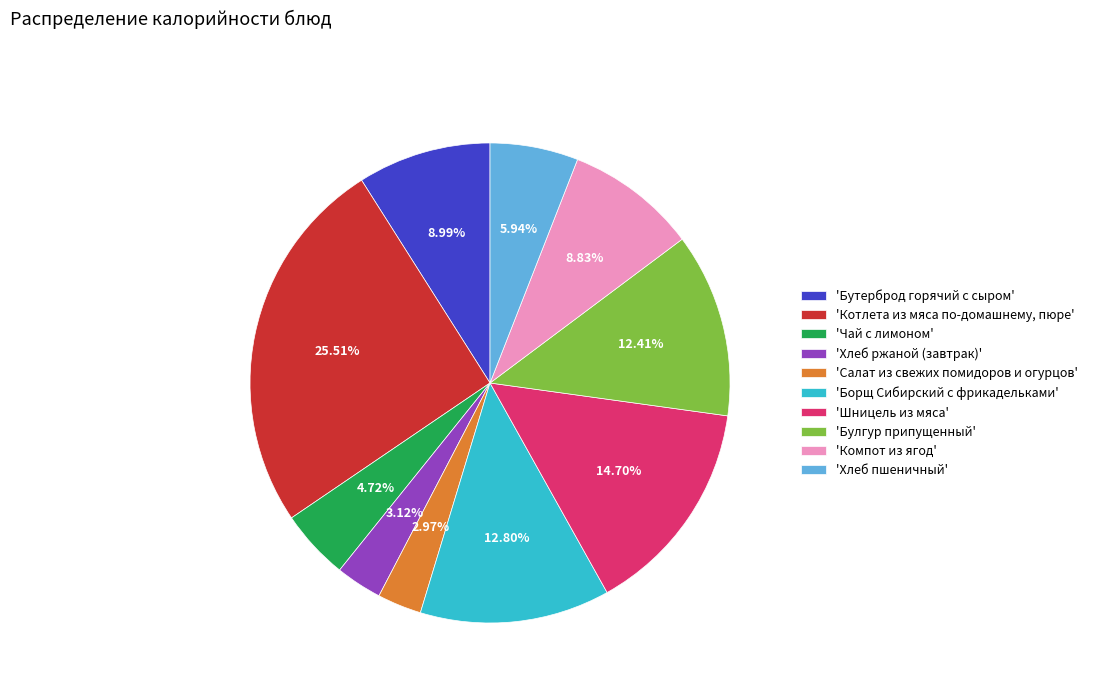

What is the ratio of the value at 'Бутерброд горячий с сыром' to the value at 'Котлета из мяса по-домашнему, пюре'?

0.4